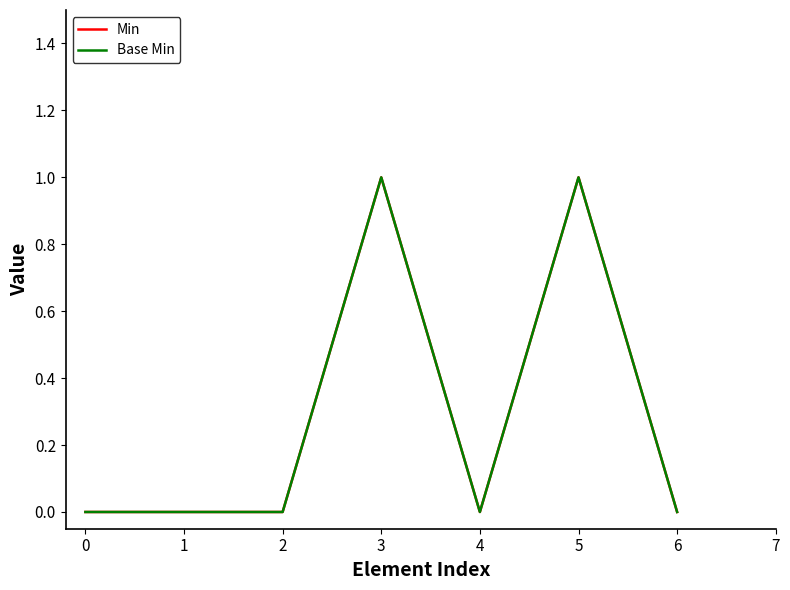

How many lines are shown in the chart?

2